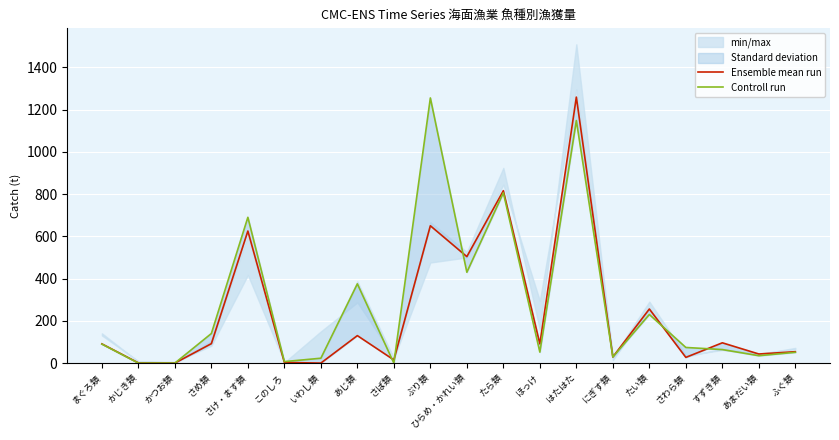

True or false: Controll run has a value of 74 at さわら類.

True